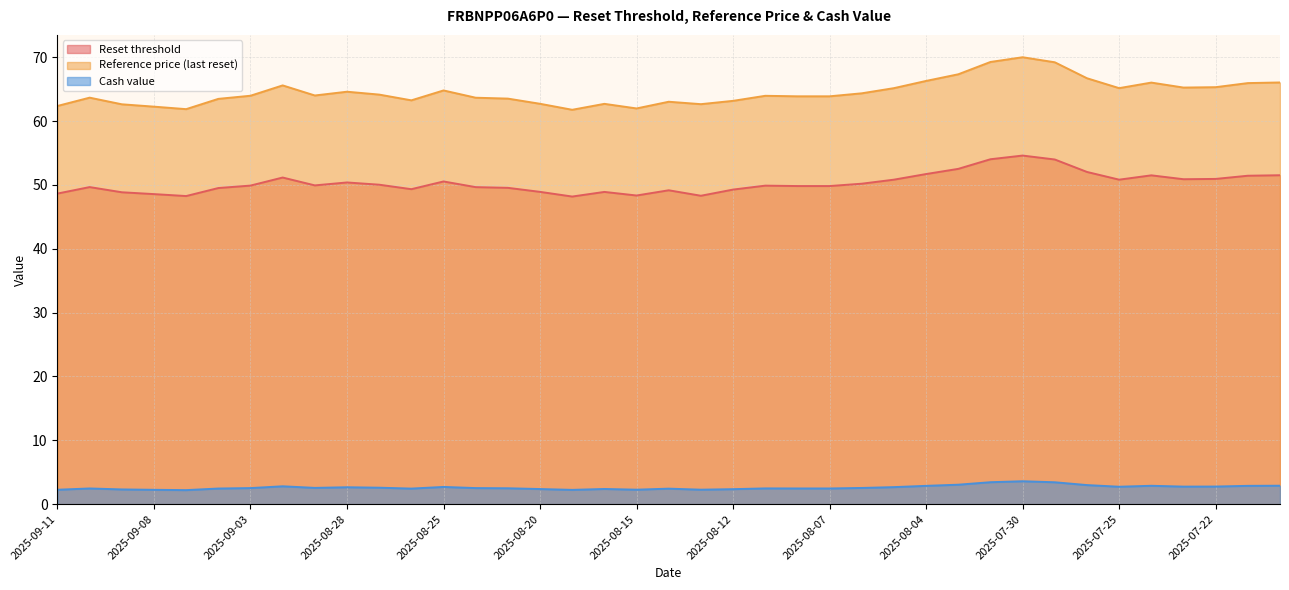

At which category does Reset threshold reach its first local peak?

2025-09-10